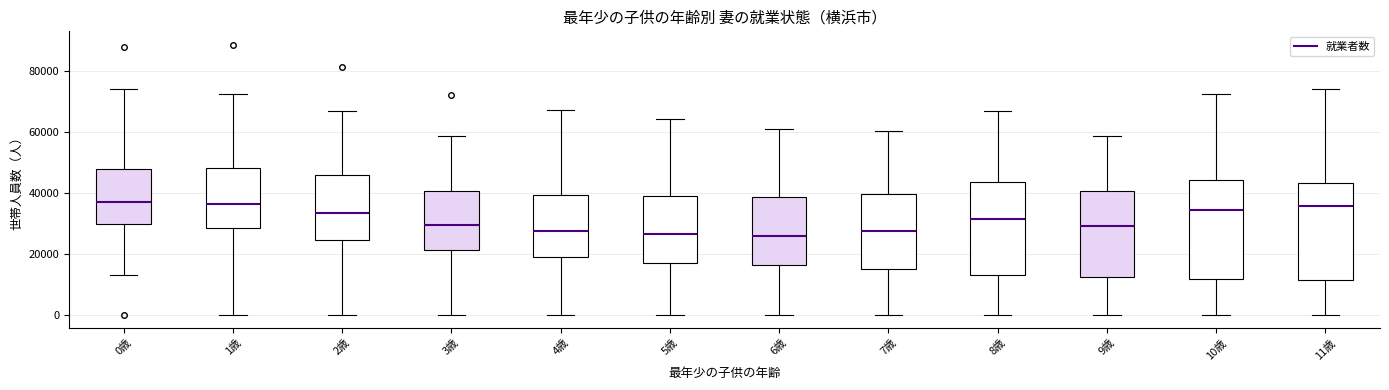

Reading left to right, transcribe this box plot: for each box, give where its median line is, the range the box spans, and where its two whiskers end, as read against the y-axis. The values are not printed on the chart, so give them approximately, as read against the axis.

0歳: median 38000, box 30000 to 48000, whiskers 14000 to 74000
1歳: median 36000, box 28000 to 48000, whiskers 0 to 72000
2歳: median 34000, box 24000 to 46000, whiskers 0 to 66000
3歳: median 30000, box 22000 to 40000, whiskers 0 to 58000
4歳: median 28000, box 18000 to 40000, whiskers 0 to 68000
5歳: median 26000, box 18000 to 38000, whiskers 0 to 64000
6歳: median 26000, box 16000 to 38000, whiskers 0 to 60000
7歳: median 28000, box 14000 to 40000, whiskers 0 to 60000
8歳: median 32000, box 12000 to 44000, whiskers 0 to 66000
9歳: median 30000, box 12000 to 40000, whiskers 0 to 58000
10歳: median 34000, box 12000 to 44000, whiskers 0 to 72000
11歳: median 36000, box 12000 to 44000, whiskers 0 to 74000